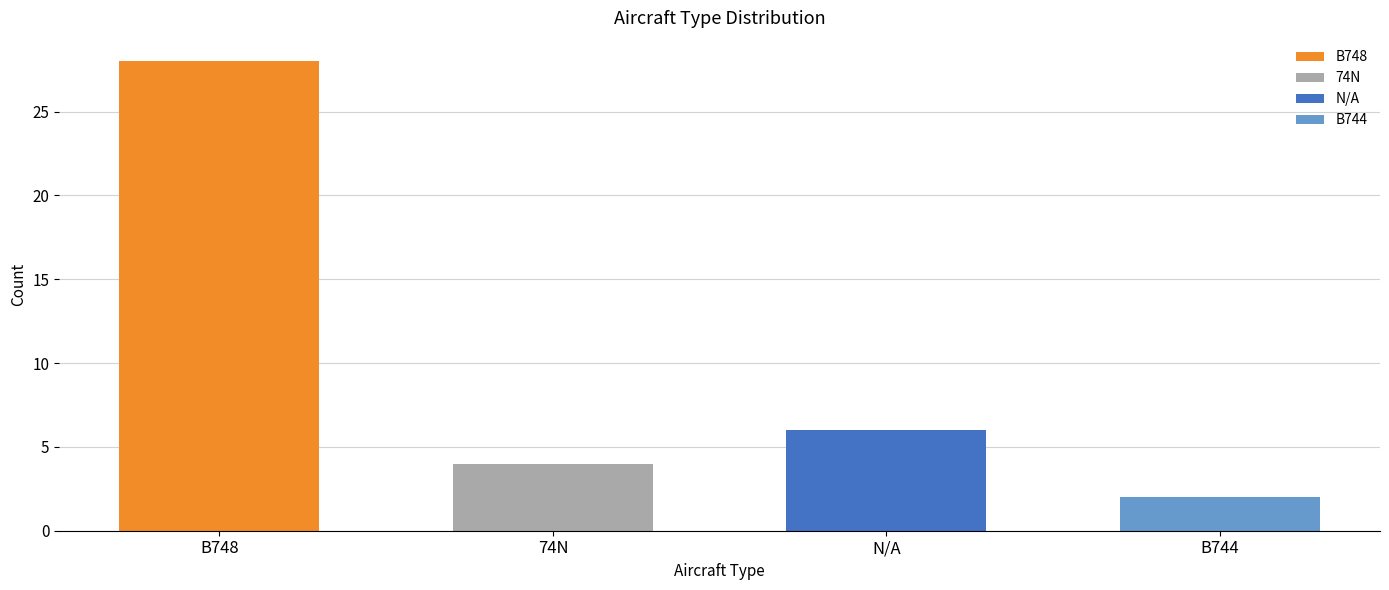

What position from the right is B748?

4